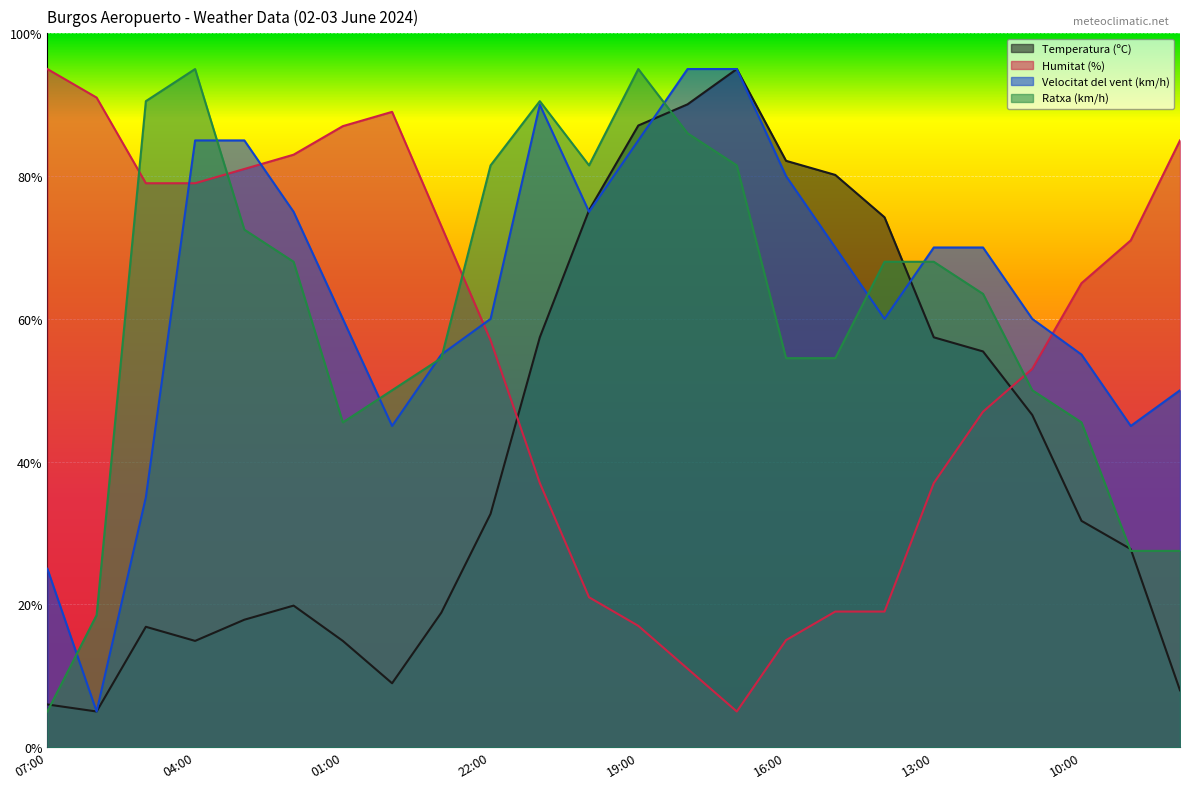

What is the value of the Temperatura (ºC) point at the 6th from the left?

19.8